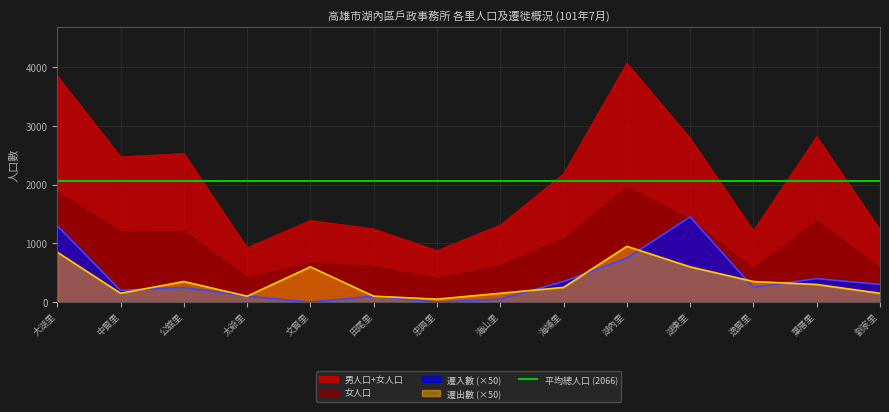

How many values in the 男人口 series exceed 2186?

6